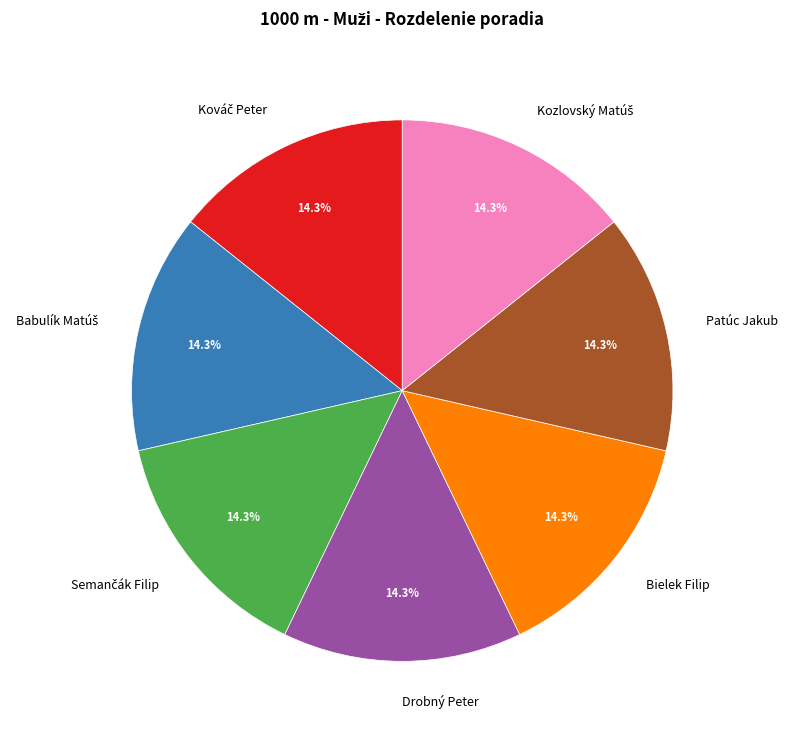

How much of the chart is everything except Bielek Filip?

85.7%